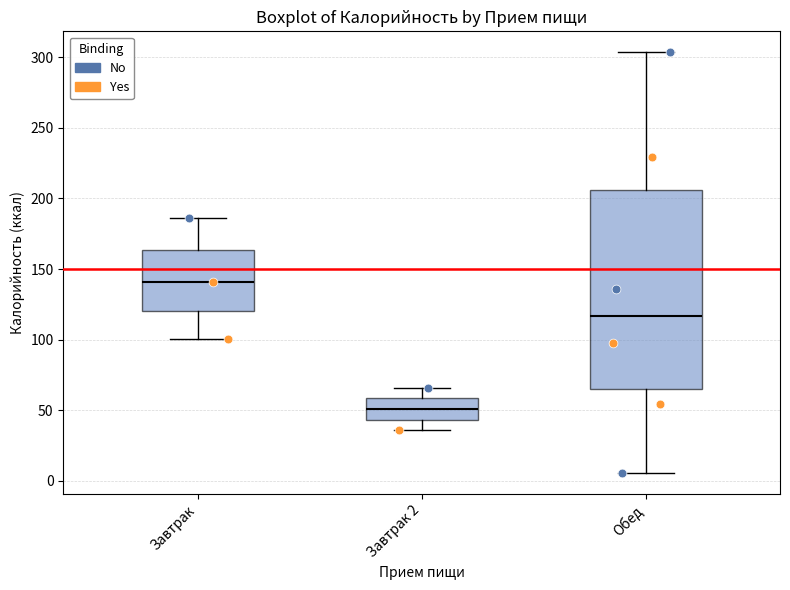

Reading left to right, transcribe this box plot: for each box, give where its median line is, the range the box spans, and where its two whiskers end, as read against the y-axis. The values are not printed on the chart, so give them approximately, as read against the axis.

Завтрак: median 140, box 120 to 165, whiskers 100 to 185
Завтрак 2: median 50, box 45 to 60, whiskers 35 to 65
Обед: median 115, box 65 to 205, whiskers 5 to 305